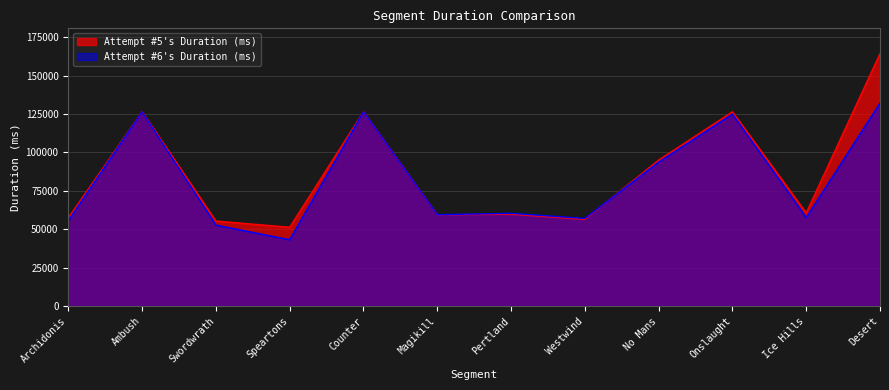

Between Swordwrath and Speartons, which series saw the biggest shift?

Attempt #6's Duration (ms)